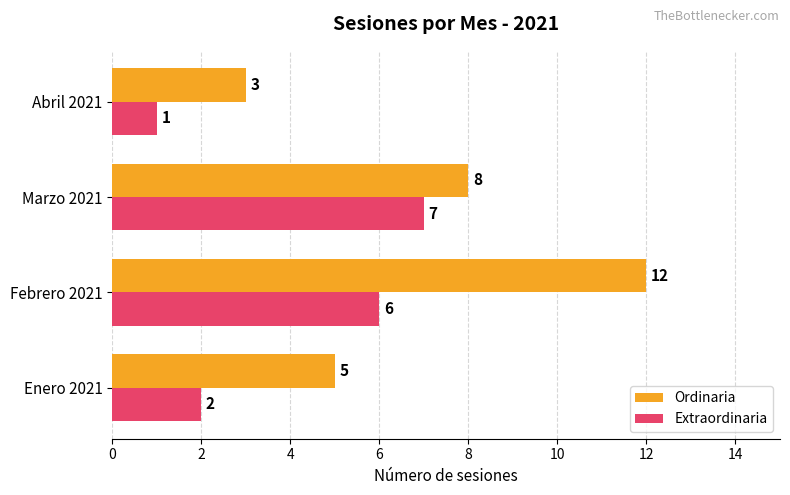

What is the sum of the Extraordinaria values at Febrero 2021 and Abril 2021?

7